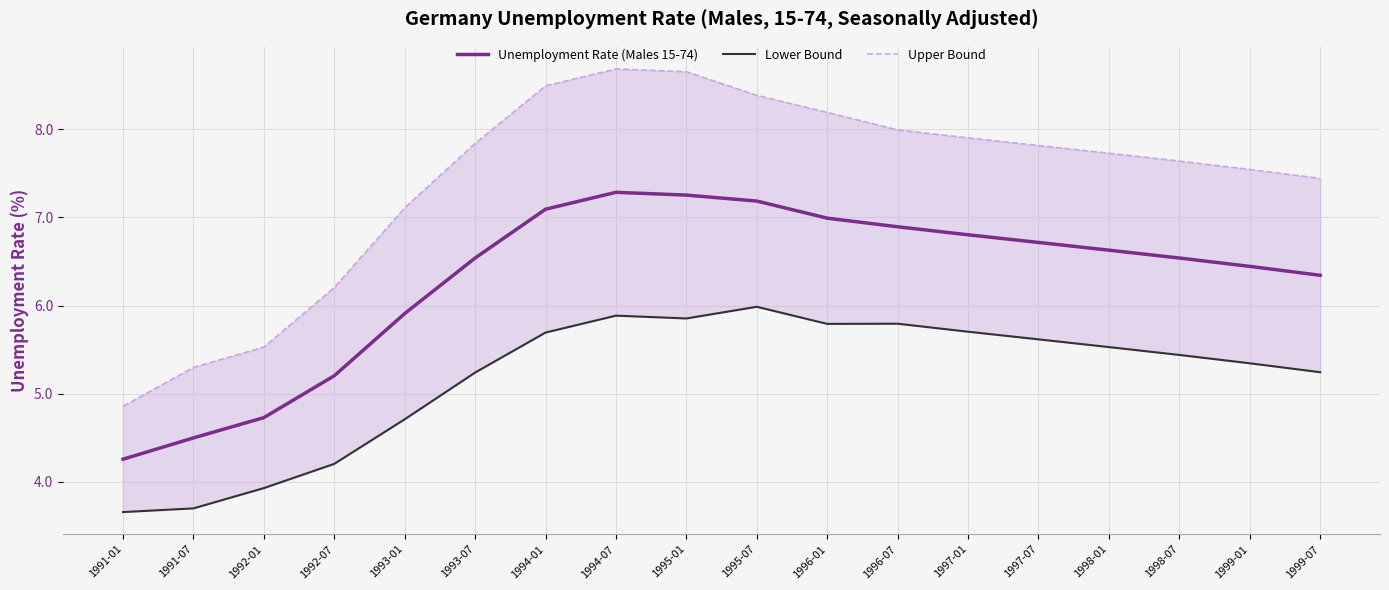

True or false: Upper Bound and Unemployment Rate (Males 15-74) intersect in this chart.

False